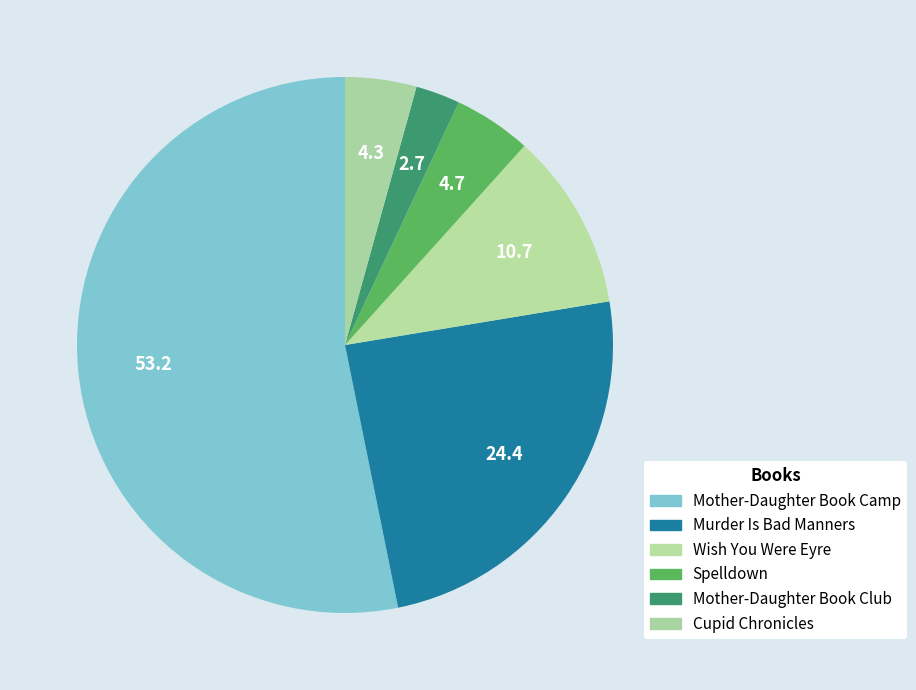

How many slices are in this pie chart?

6